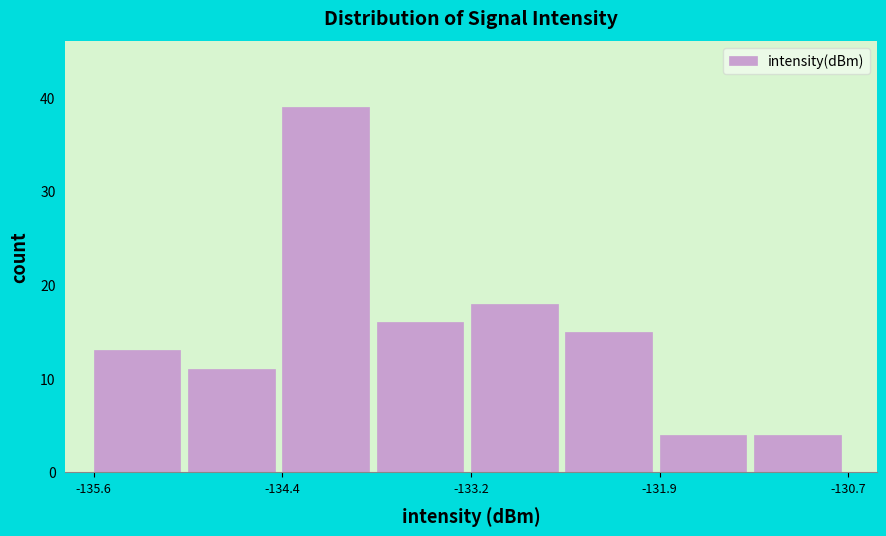

Around what value on the x-axis is the tallest bar? Give the approximate position of its centre, as read against the axis.

-134.2